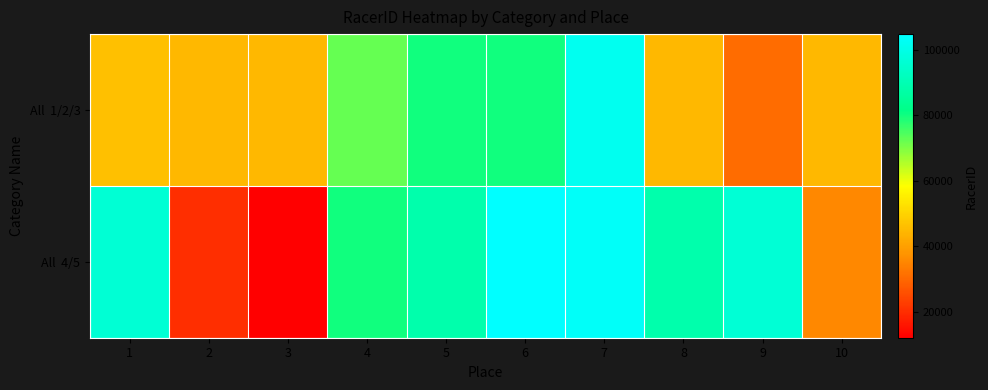

Which series has the largest range (max minus min)?

All 4/5